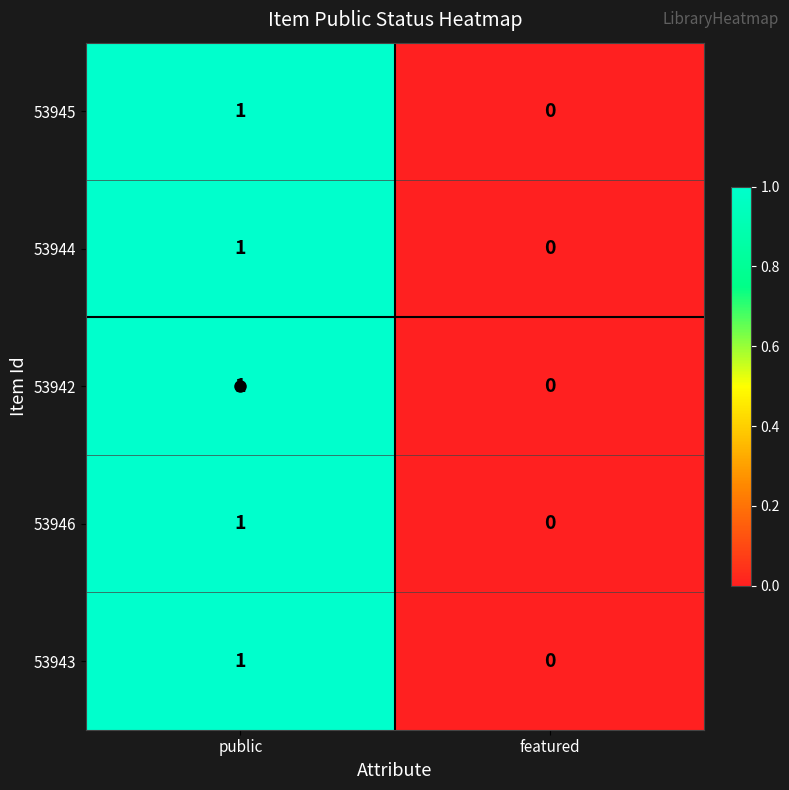

Rank the categories by 53944 value from highest to lowest.

public, featured